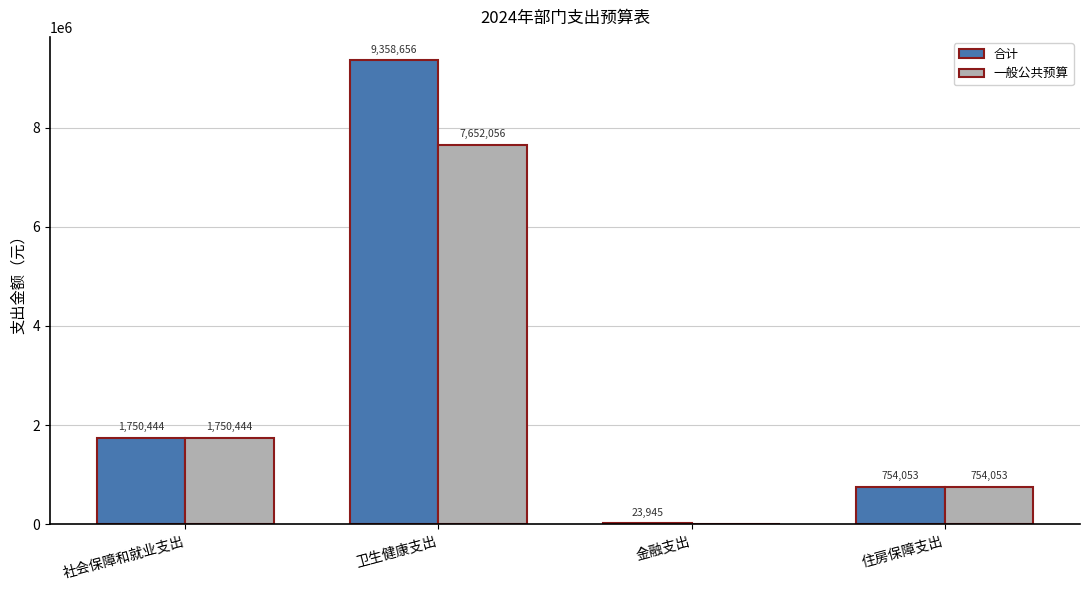

Read the 一般公共预算 value at 卫生健康支出.

7652056.0